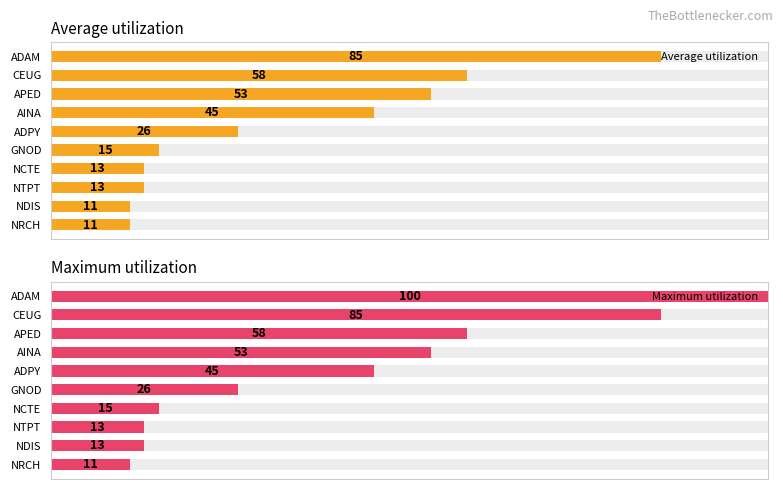

At ADAM, list the series in order from largest to smallest.

Maximum utilization, Average utilization